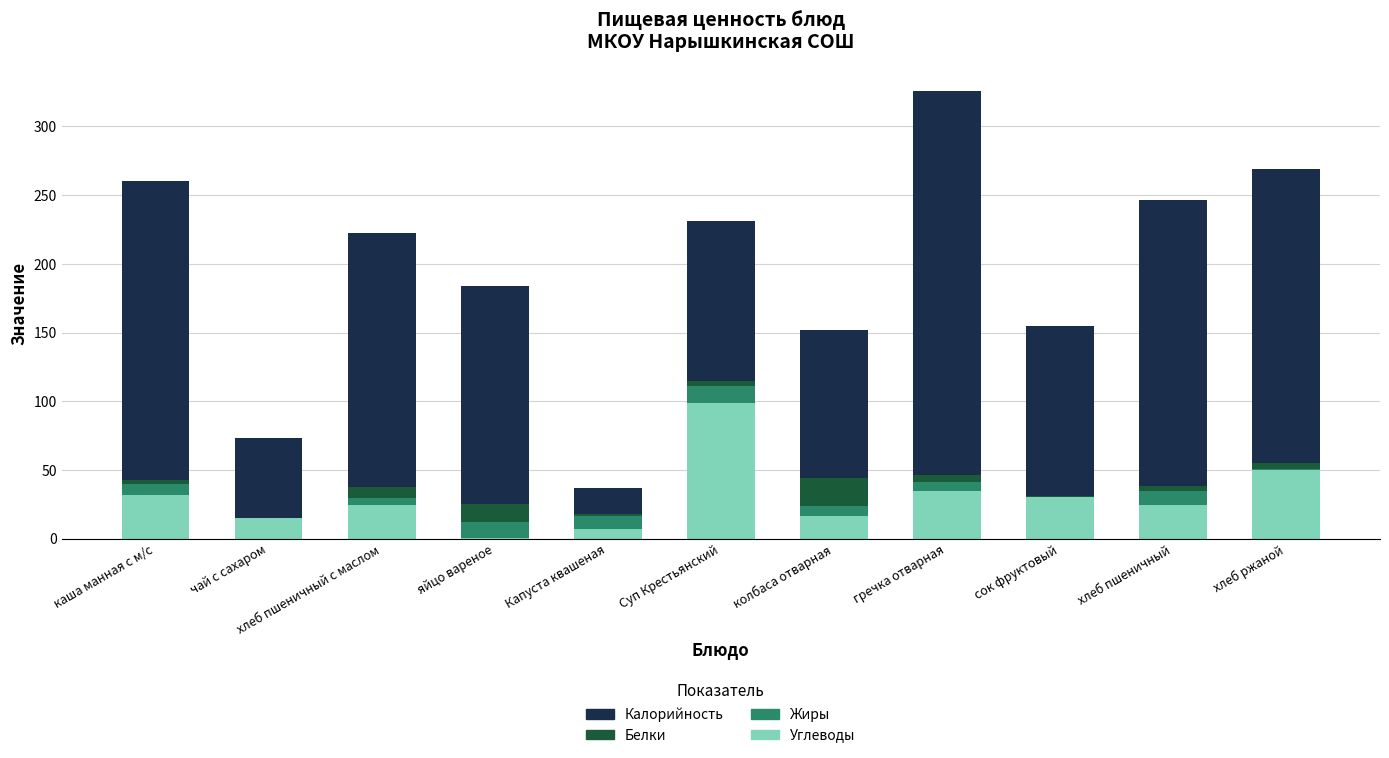

What is the sum of the Углеводы values at гречка отварная and яйцо вареное?

35.9